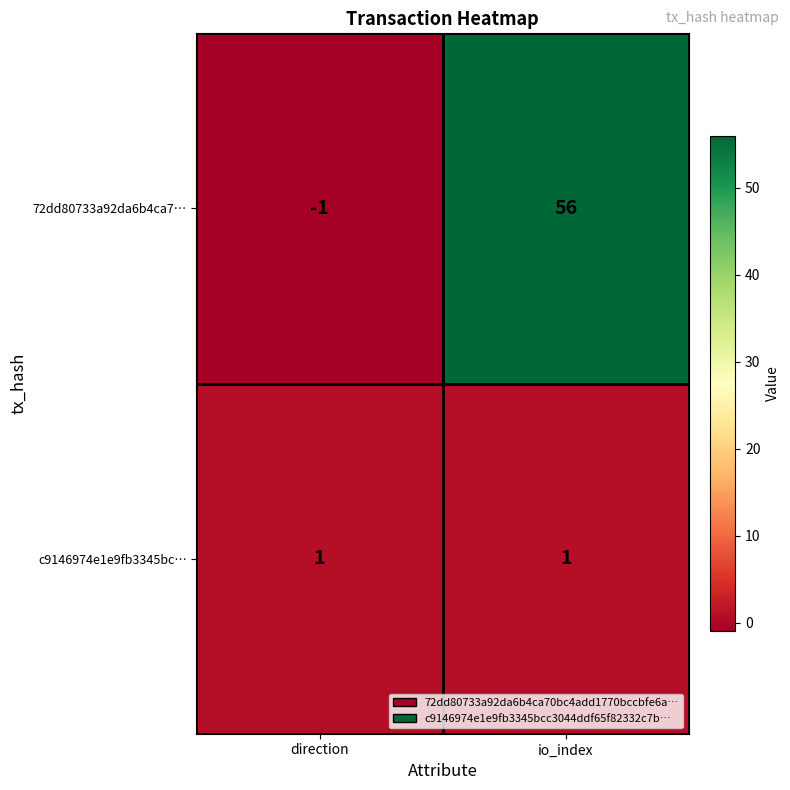

Rank the series at io_index from highest to lowest value.

72dd80733a92da6b4ca7…, c9146974e1e9fb3345bc…